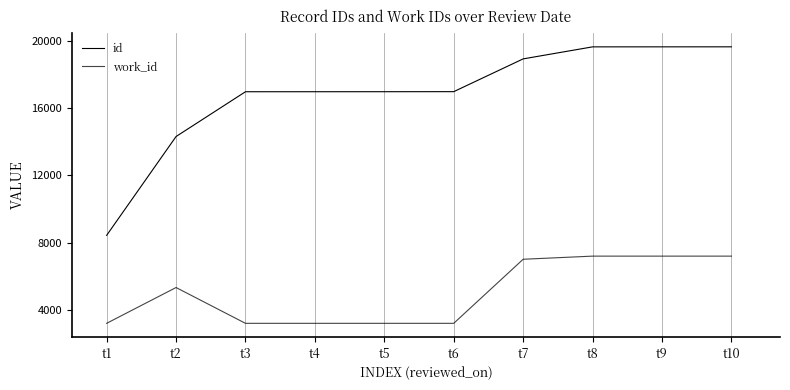

Does the chart have visible grid lines?

No